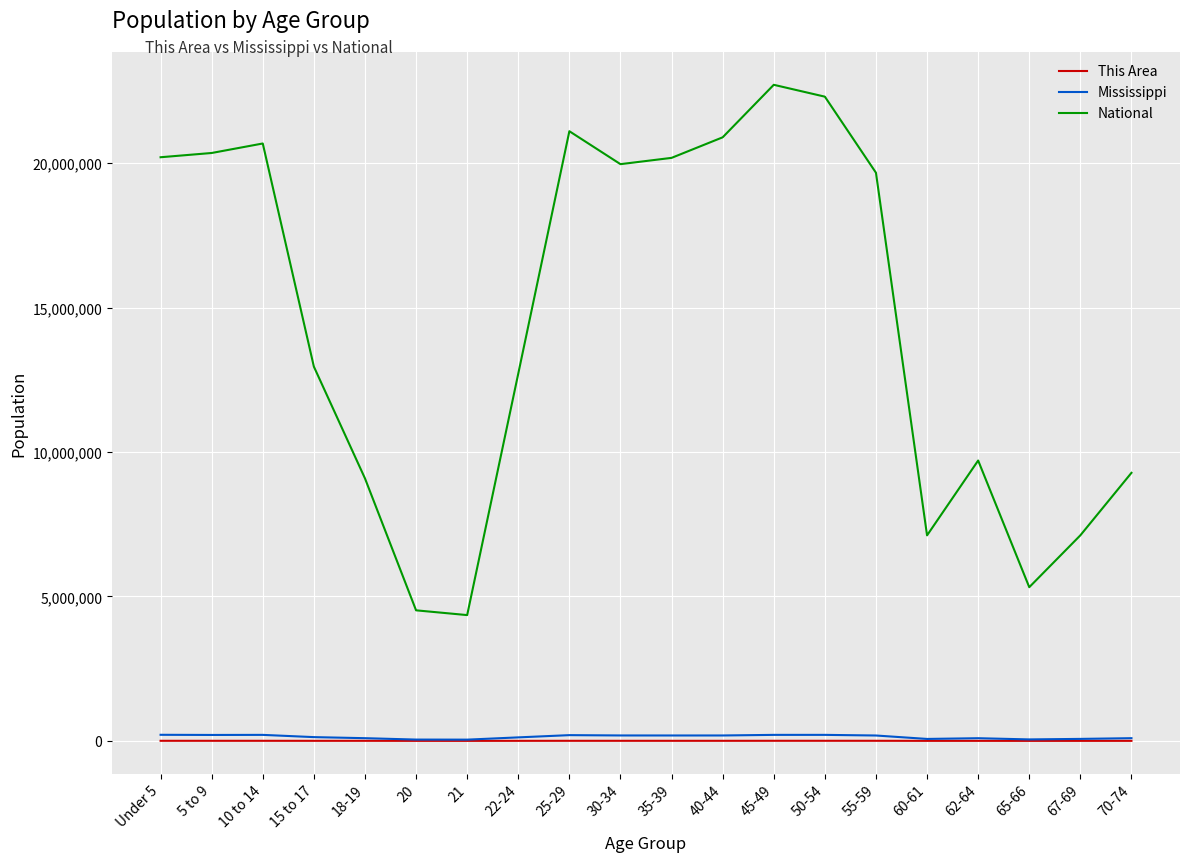

Where does the This Area series first go above 2839?

Under 5